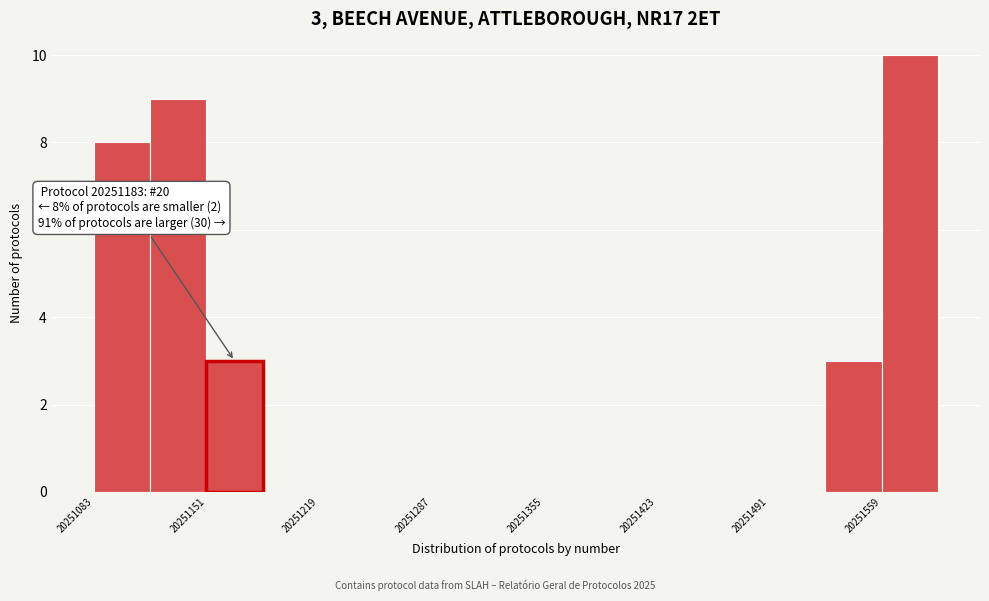

Read against the x-axis, roughly where is the centre of the tallest bar?

20251580